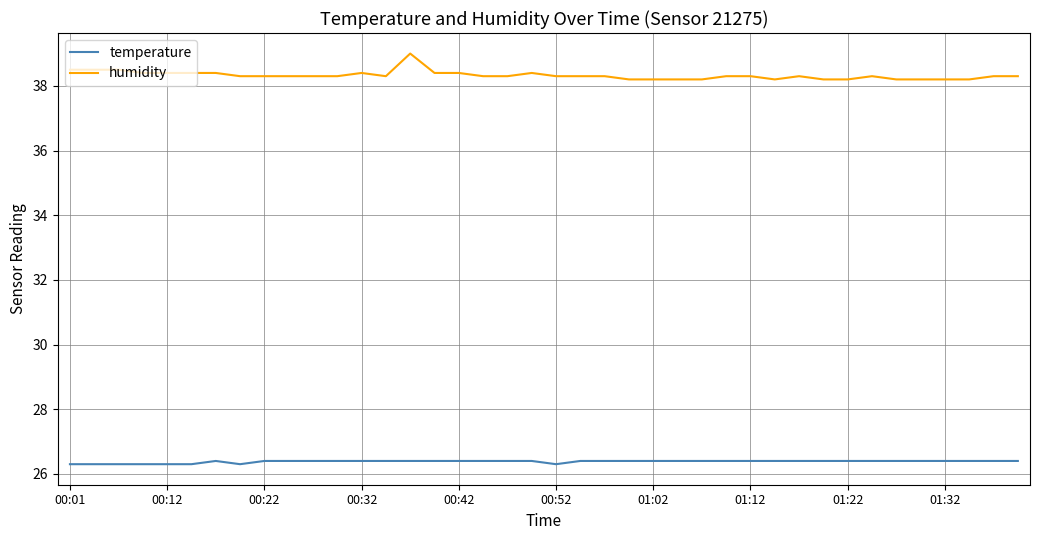

What is the highest value of the temperature series?

26.4